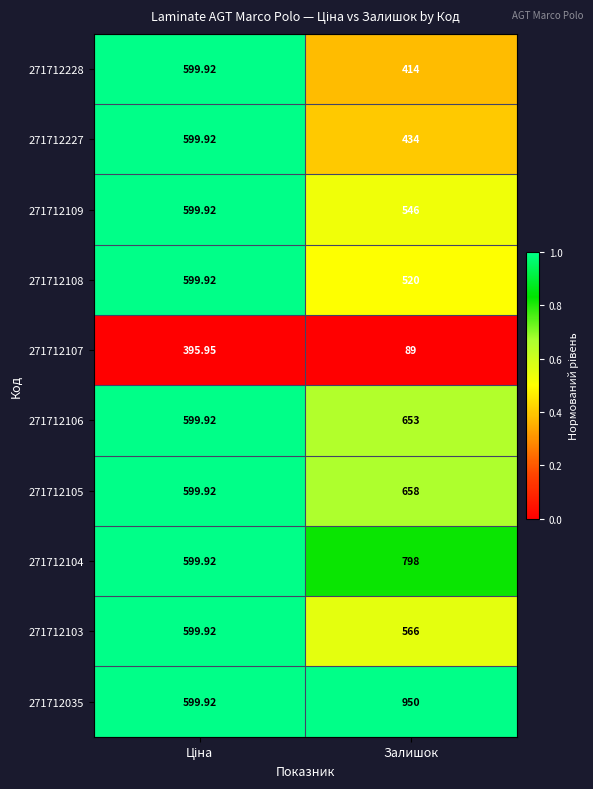

Which category has the lowest value across all series?

Залишок